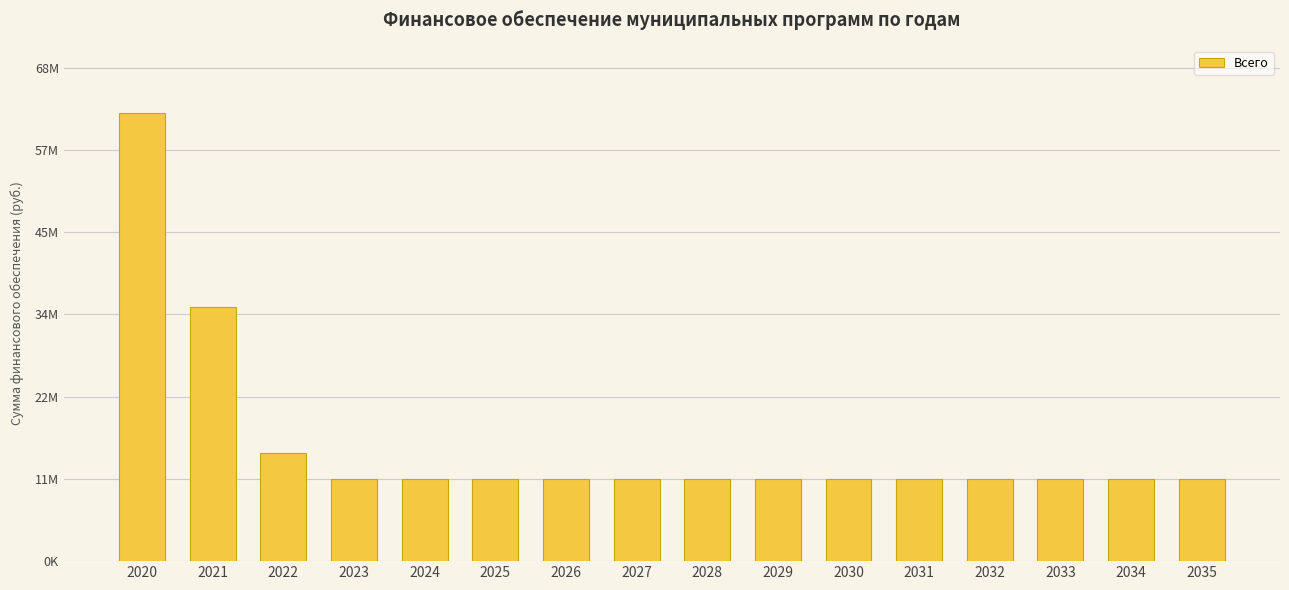

Is it true that the value at 2024 is 16988035.6?

False